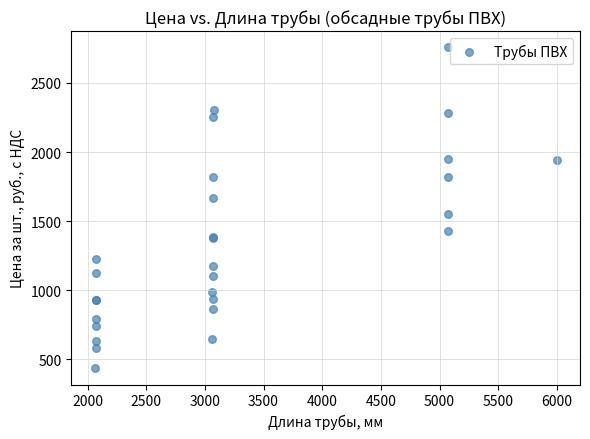

What Y value in the scatter plot is closest to 1596?

1551.2